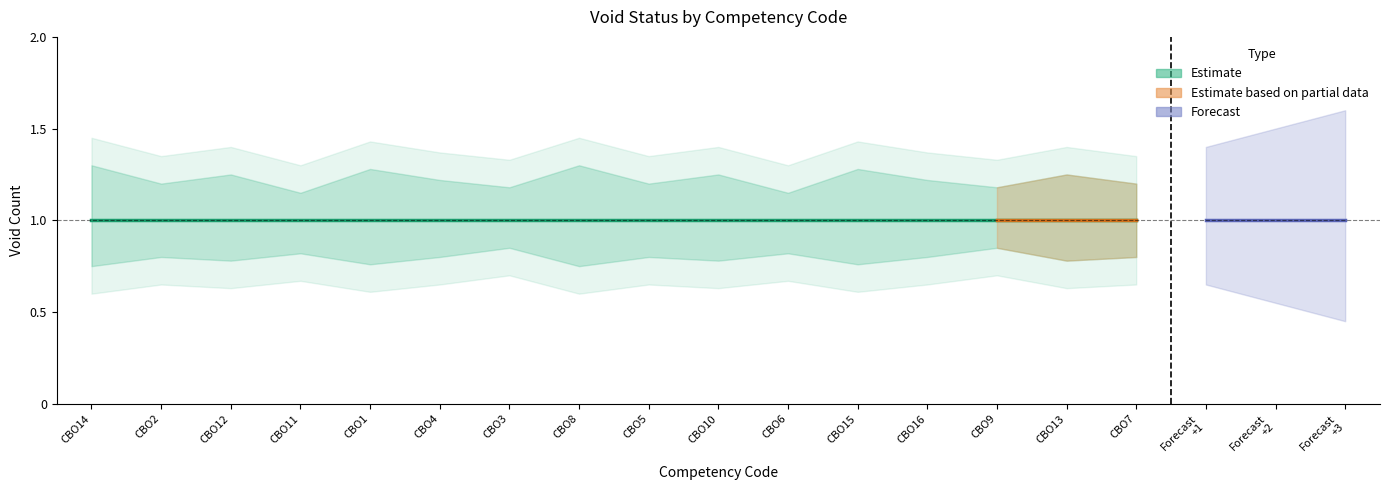

At which label is void_count closest to 1?

CBO14